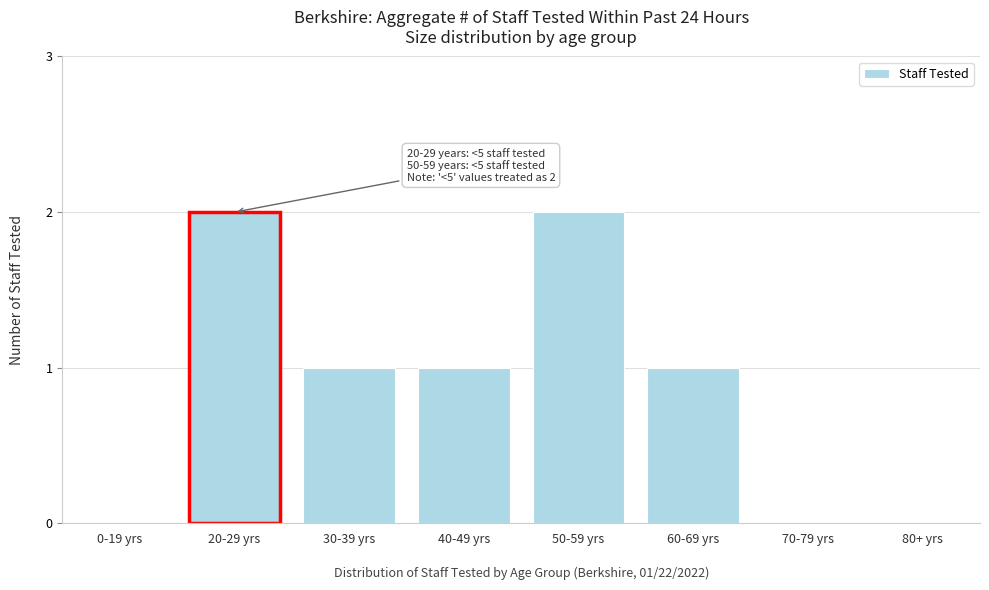

Reading left to right, what are all the values shown in this chart?

0-19 yrs=0	20-29 yrs=2	30-39 yrs=1	40-49 yrs=1	50-59 yrs=2	60-69 yrs=1	70-79 yrs=0	80+ yrs=0